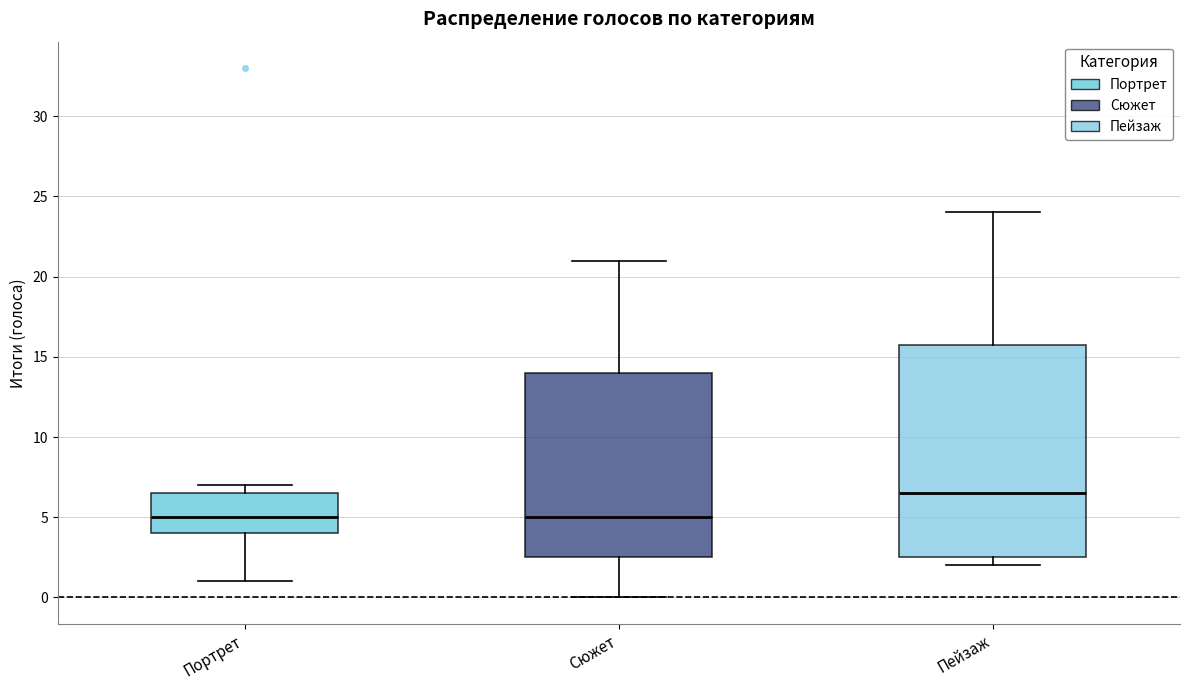

Reading left to right, read every box against the y-axis: the position of its median line, the range the box covers, and the ends of its whiskers. The values are not printed on the chart, so give them approximately, as read against the axis.

Портрет: median 5.0, box 4.0 to 6.5, whiskers 1.0 to 7.0
Сюжет: median 5.0, box 2.5 to 14.0, whiskers 0.0 to 21.0
Пейзаж: median 6.5, box 2.5 to 16.0, whiskers 2.0 to 24.0